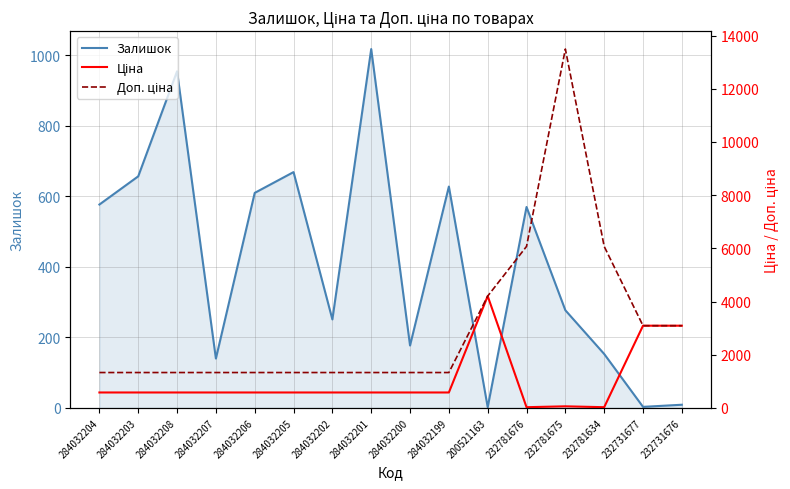

At which label does Залишок reach its minimum?

200521163